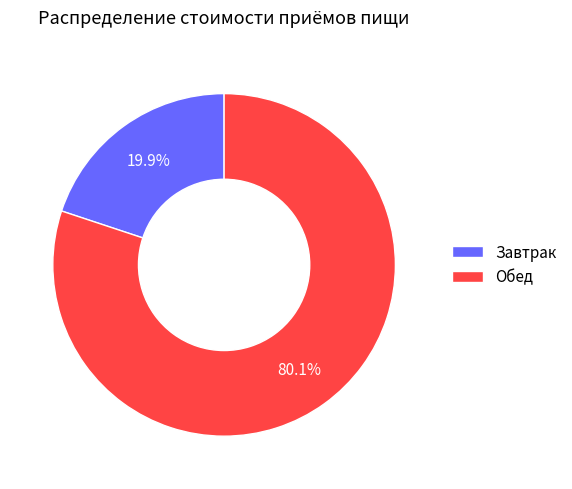

Rank the categories by value from lowest to highest.

Завтрак, Обед